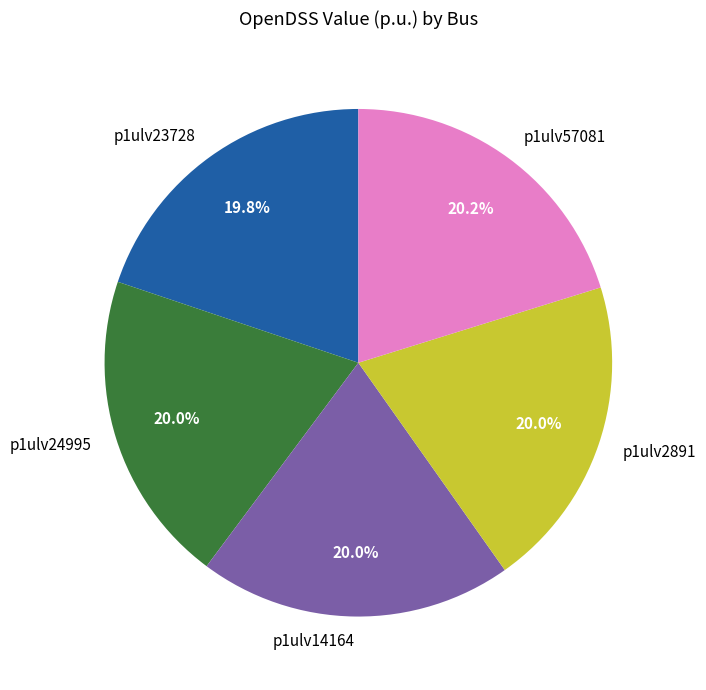

Does p1ulv14164 represent more than half of the total?

No